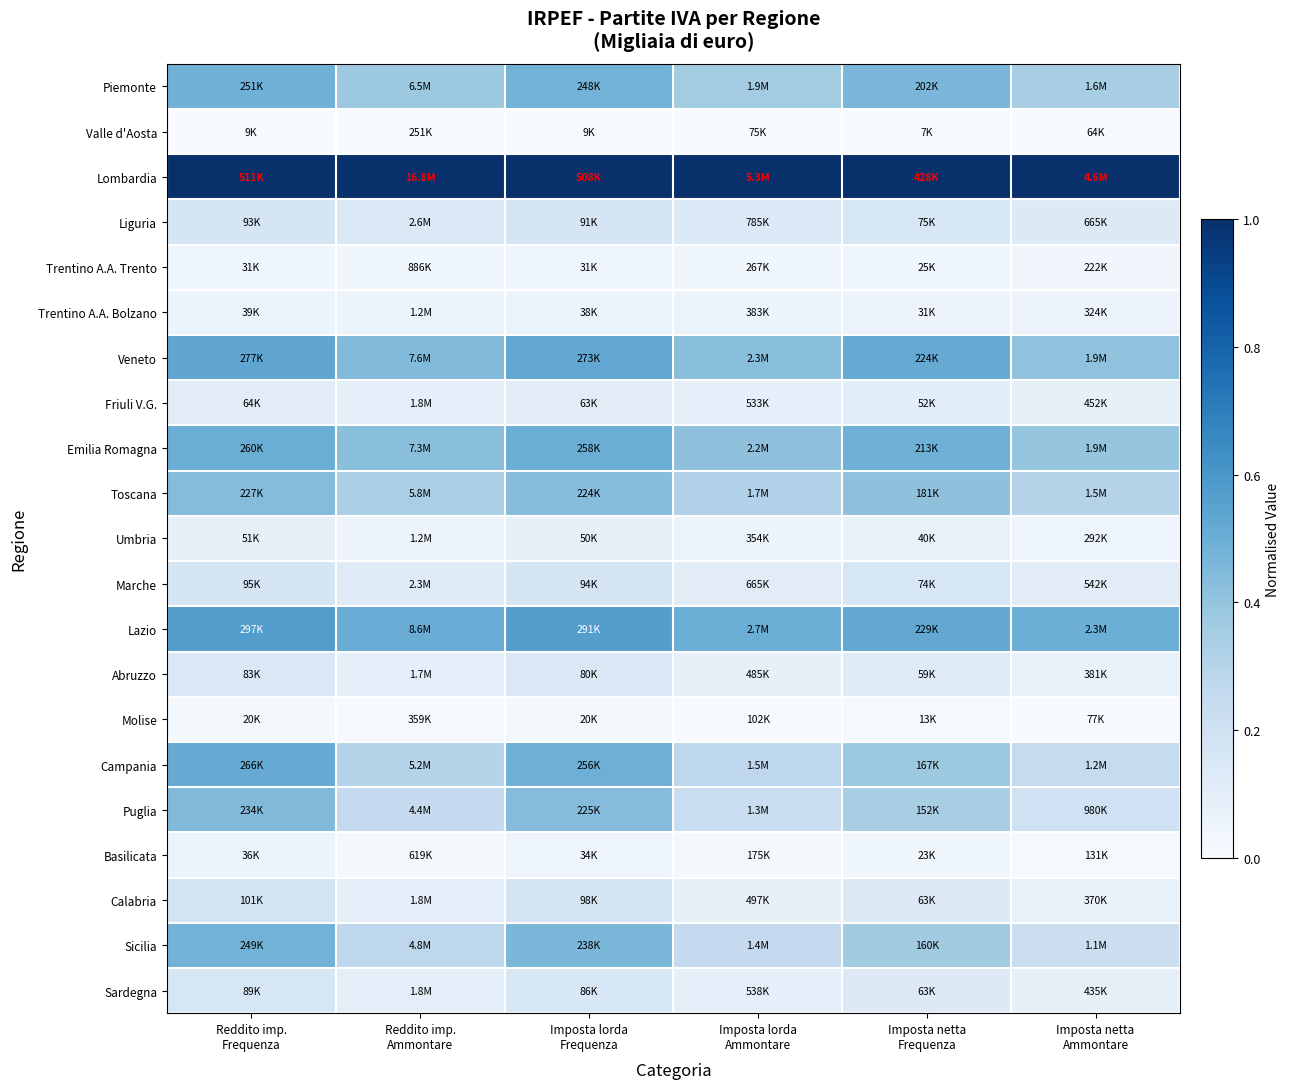

Reading right to left, extract all data points from this chart.

Piemonte: Imposta netta
Ammontare=0.3	Imposta netta
Frequenza=0.5	Imposta lorda
Ammontare=0.4	Imposta lorda
Frequenza=0.5	Reddito imp.
Ammontare=0.4	Reddito imp.
Frequenza=0.5
Valle d'Aosta: Imposta netta
Ammontare=0.0	Imposta netta
Frequenza=0.0	Imposta lorda
Ammontare=0.0	Imposta lorda
Frequenza=0.0	Reddito imp.
Ammontare=0.0	Reddito imp.
Frequenza=0.0
Lombardia: Imposta netta
Ammontare=1.0	Imposta netta
Frequenza=1.0	Imposta lorda
Ammontare=1.0	Imposta lorda
Frequenza=1.0	Reddito imp.
Ammontare=1.0	Reddito imp.
Frequenza=1.0
Liguria: Imposta netta
Ammontare=0.1	Imposta netta
Frequenza=0.2	Imposta lorda
Ammontare=0.1	Imposta lorda
Frequenza=0.2	Reddito imp.
Ammontare=0.1	Reddito imp.
Frequenza=0.2
Trentino A.A. Trento: Imposta netta
Ammontare=0.0	Imposta netta
Frequenza=0.0	Imposta lorda
Ammontare=0.0	Imposta lorda
Frequenza=0.0	Reddito imp.
Ammontare=0.0	Reddito imp.
Frequenza=0.0
Trentino A.A. Bolzano: Imposta netta
Ammontare=0.1	Imposta netta
Frequenza=0.1	Imposta lorda
Ammontare=0.1	Imposta lorda
Frequenza=0.1	Reddito imp.
Ammontare=0.1	Reddito imp.
Frequenza=0.1
Veneto: Imposta netta
Ammontare=0.4	Imposta netta
Frequenza=0.5	Imposta lorda
Ammontare=0.4	Imposta lorda
Frequenza=0.5	Reddito imp.
Ammontare=0.4	Reddito imp.
Frequenza=0.5
Friuli V.G.: Imposta netta
Ammontare=0.1	Imposta netta
Frequenza=0.1	Imposta lorda
Ammontare=0.1	Imposta lorda
Frequenza=0.1	Reddito imp.
Ammontare=0.1	Reddito imp.
Frequenza=0.1
Emilia Romagna: Imposta netta
Ammontare=0.4	Imposta netta
Frequenza=0.5	Imposta lorda
Ammontare=0.4	Imposta lorda
Frequenza=0.5	Reddito imp.
Ammontare=0.4	Reddito imp.
Frequenza=0.5
Toscana: Imposta netta
Ammontare=0.3	Imposta netta
Frequenza=0.4	Imposta lorda
Ammontare=0.3	Imposta lorda
Frequenza=0.4	Reddito imp.
Ammontare=0.3	Reddito imp.
Frequenza=0.4
Umbria: Imposta netta
Ammontare=0.0	Imposta netta
Frequenza=0.1	Imposta lorda
Ammontare=0.1	Imposta lorda
Frequenza=0.1	Reddito imp.
Ammontare=0.1	Reddito imp.
Frequenza=0.1
Marche: Imposta netta
Ammontare=0.1	Imposta netta
Frequenza=0.2	Imposta lorda
Ammontare=0.1	Imposta lorda
Frequenza=0.2	Reddito imp.
Ammontare=0.1	Reddito imp.
Frequenza=0.2
Lazio: Imposta netta
Ammontare=0.5	Imposta netta
Frequenza=0.5	Imposta lorda
Ammontare=0.5	Imposta lorda
Frequenza=0.6	Reddito imp.
Ammontare=0.5	Reddito imp.
Frequenza=0.6
Abruzzo: Imposta netta
Ammontare=0.1	Imposta netta
Frequenza=0.1	Imposta lorda
Ammontare=0.1	Imposta lorda
Frequenza=0.1	Reddito imp.
Ammontare=0.1	Reddito imp.
Frequenza=0.1
Molise: Imposta netta
Ammontare=0.0	Imposta netta
Frequenza=0.0	Imposta lorda
Ammontare=0.0	Imposta lorda
Frequenza=0.0	Reddito imp.
Ammontare=0.0	Reddito imp.
Frequenza=0.0
Campania: Imposta netta
Ammontare=0.2	Imposta netta
Frequenza=0.4	Imposta lorda
Ammontare=0.3	Imposta lorda
Frequenza=0.5	Reddito imp.
Ammontare=0.3	Reddito imp.
Frequenza=0.5
Puglia: Imposta netta
Ammontare=0.2	Imposta netta
Frequenza=0.3	Imposta lorda
Ammontare=0.2	Imposta lorda
Frequenza=0.4	Reddito imp.
Ammontare=0.3	Reddito imp.
Frequenza=0.4
Basilicata: Imposta netta
Ammontare=0.0	Imposta netta
Frequenza=0.0	Imposta lorda
Ammontare=0.0	Imposta lorda
Frequenza=0.1	Reddito imp.
Ammontare=0.0	Reddito imp.
Frequenza=0.1
Calabria: Imposta netta
Ammontare=0.1	Imposta netta
Frequenza=0.1	Imposta lorda
Ammontare=0.1	Imposta lorda
Frequenza=0.2	Reddito imp.
Ammontare=0.1	Reddito imp.
Frequenza=0.2
Sicilia: Imposta netta
Ammontare=0.2	Imposta netta
Frequenza=0.4	Imposta lorda
Ammontare=0.3	Imposta lorda
Frequenza=0.5	Reddito imp.
Ammontare=0.3	Reddito imp.
Frequenza=0.5
Sardegna: Imposta netta
Ammontare=0.1	Imposta netta
Frequenza=0.1	Imposta lorda
Ammontare=0.1	Imposta lorda
Frequenza=0.2	Reddito imp.
Ammontare=0.1	Reddito imp.
Frequenza=0.2